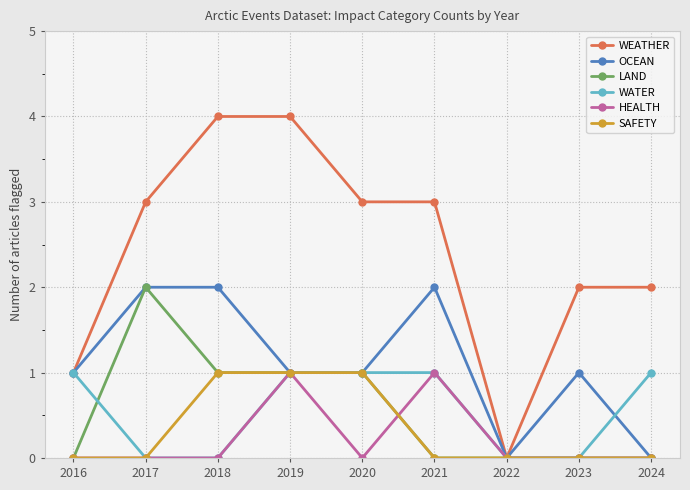

How many categories are shown in the chart?

9